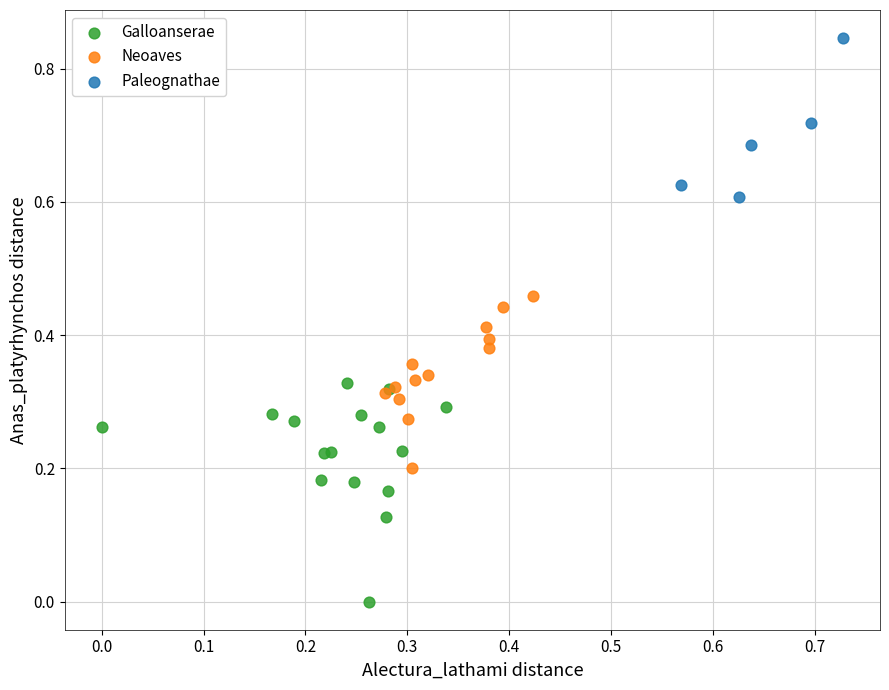

Which series contains the lowest Y value?

Galloanserae